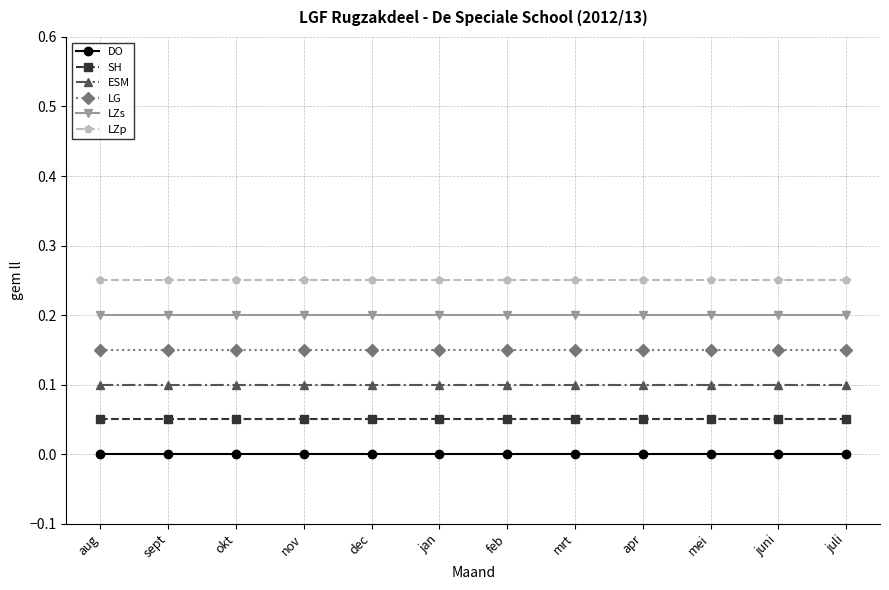

The value of LZp at okt is 0.1. True or false?

False